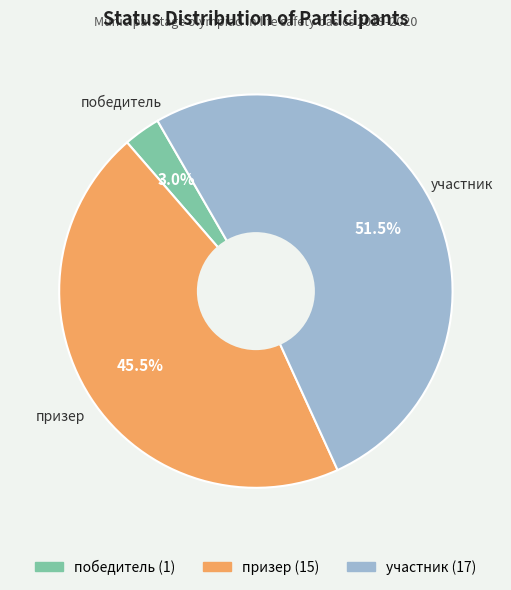

Does участник account for over 50% of the chart?

Yes